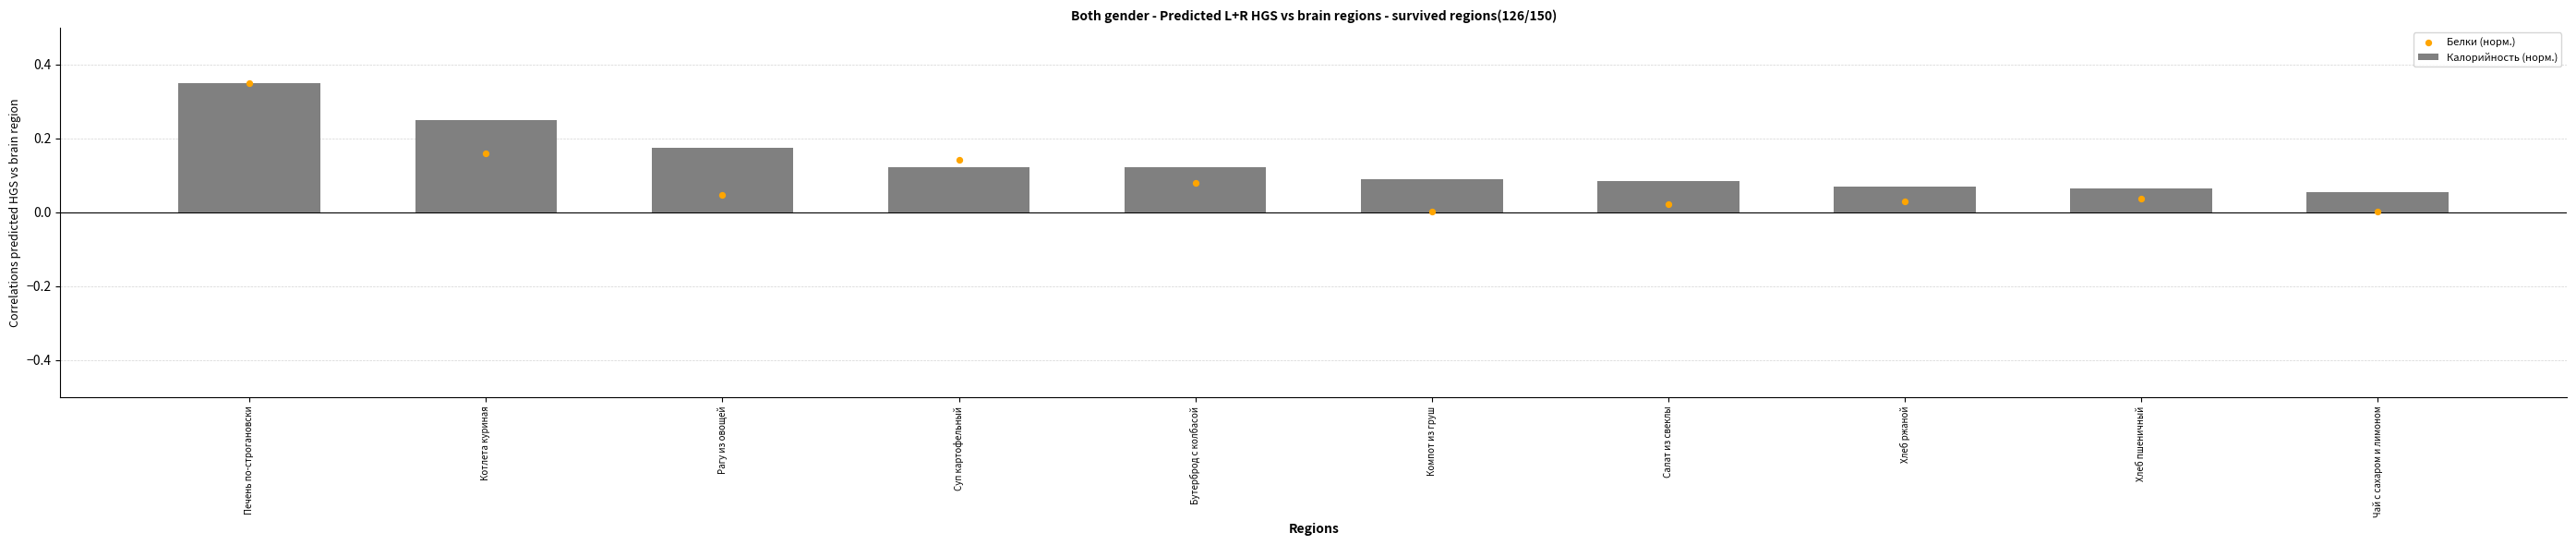

Which series contains the highest Y value?

Калорийность (норм.)